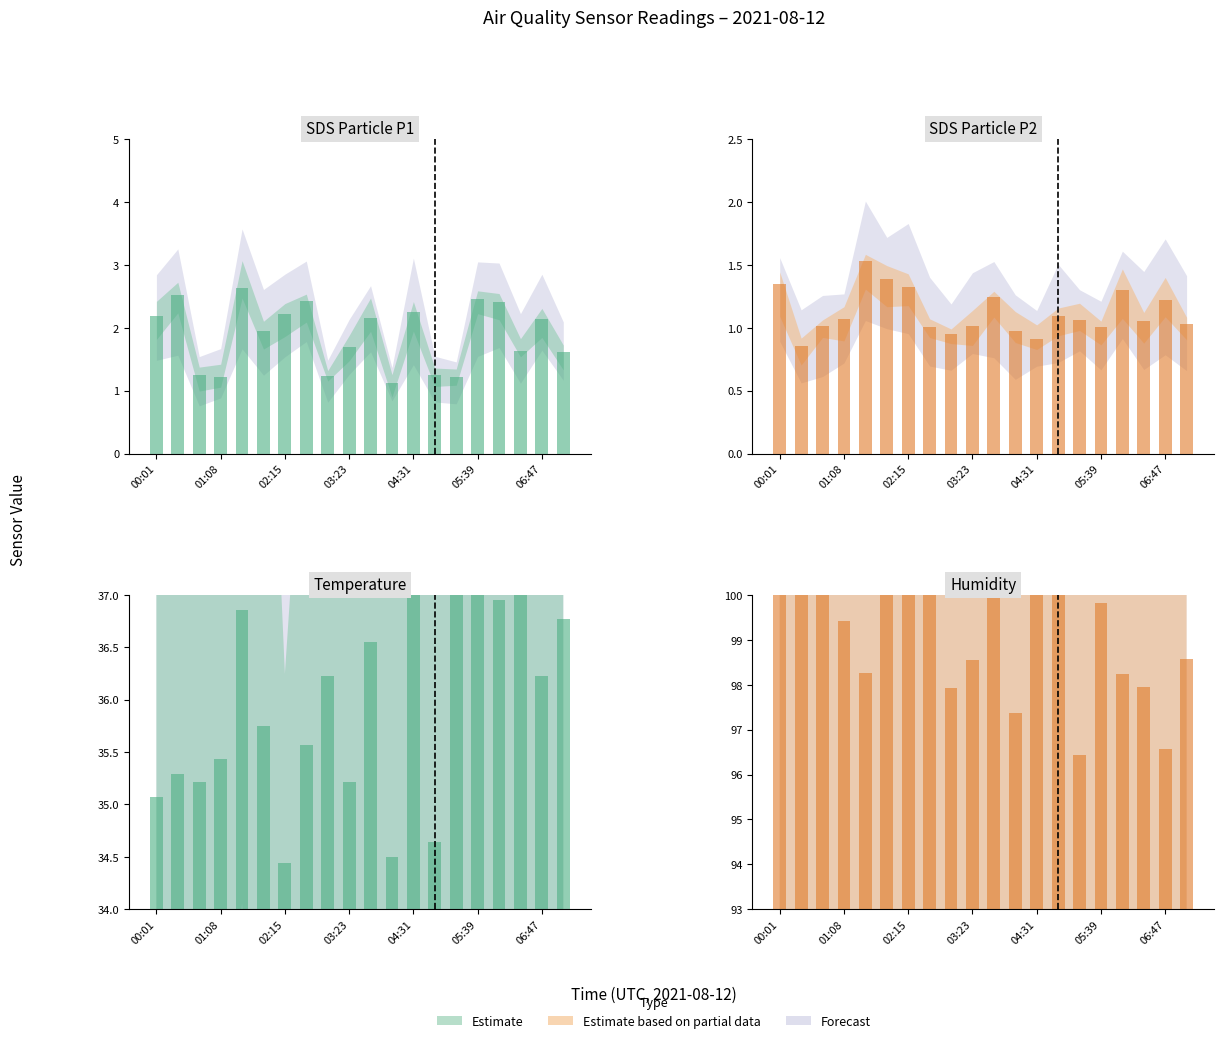

Reading right to left, what are all the values shown in this chart?

98.6	96.6	97.9	98.2	99.8	96.4	102.5	100.7	97.4	100.1	98.6	97.9	102.7	102.7	103.5	98.3	99.4	101.5	102.9	103.3